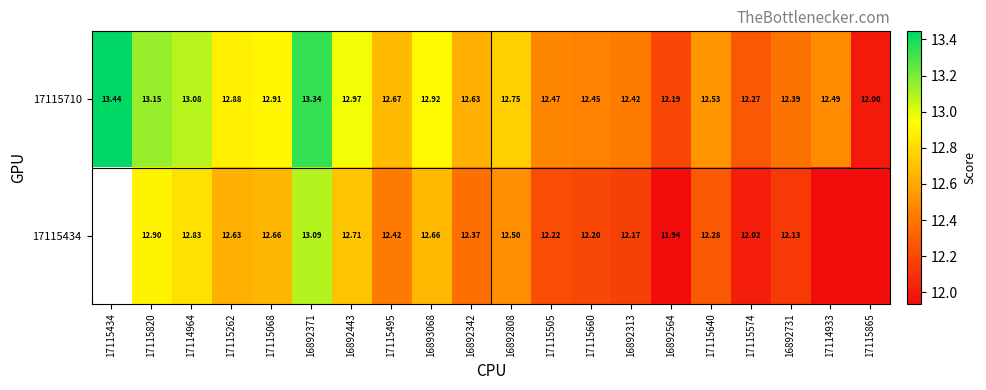

At how many categories does at least one series exceed 11?

20